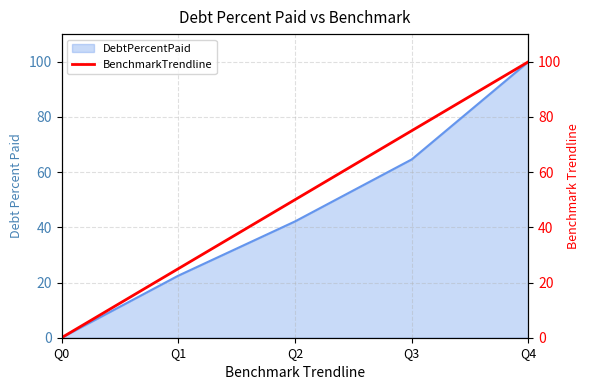

Rank the categories by value from lowest to highest.

Q0, Q1, Q2, Q3, Q4